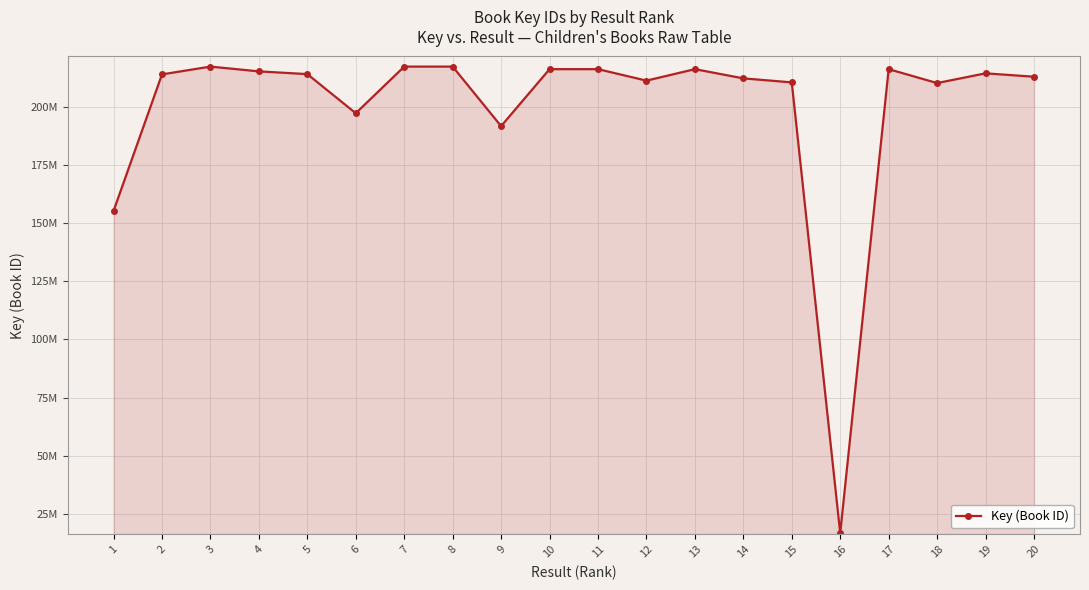

Which has a higher value, 18 or 6?

18